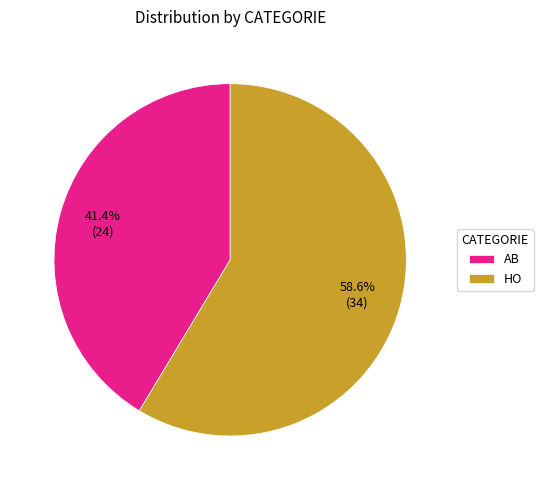

True or false: AB accounts for 41% of the total.

True